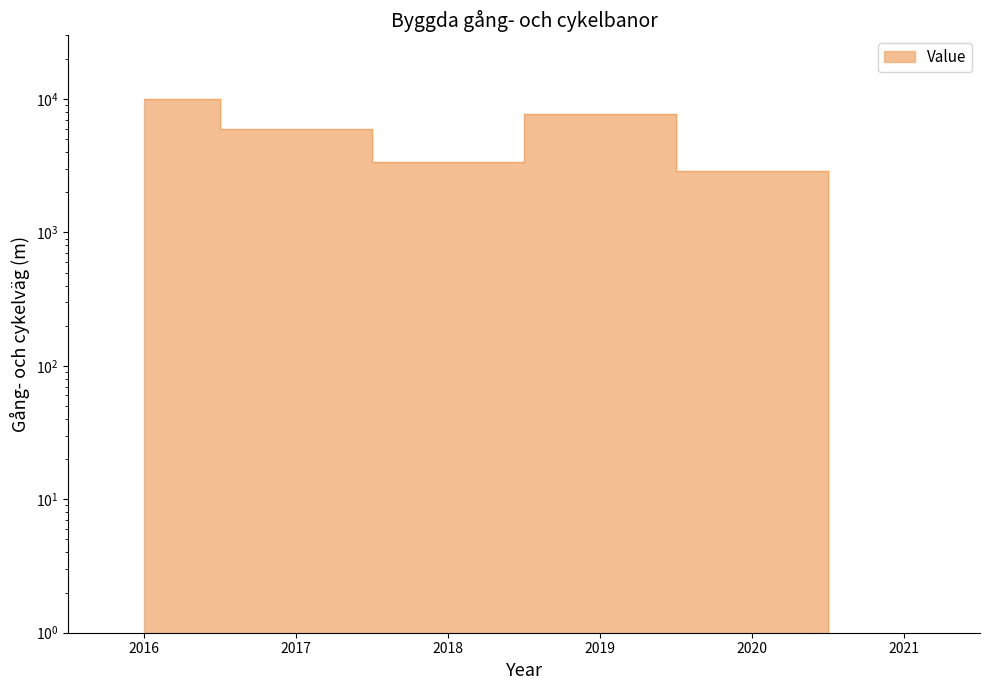

What is the value of the 5th point from the left?

2900